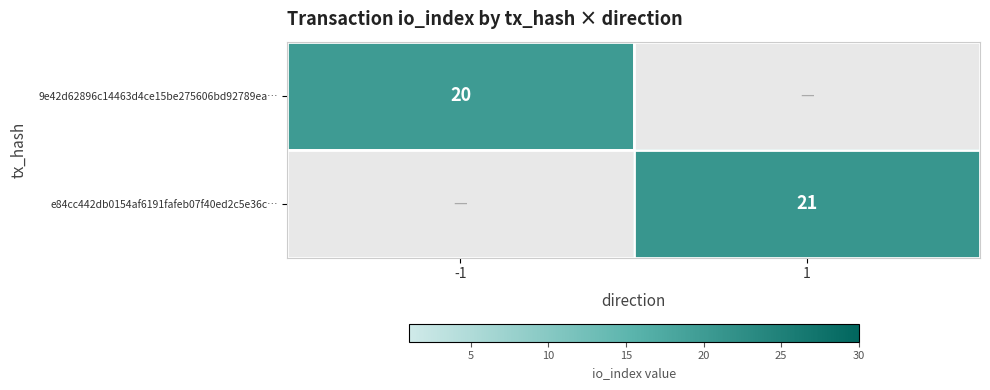

True or false: e84cc442db0154af6191fafeb07f40ed2c5e36c… has a value of 36 at 1.

False